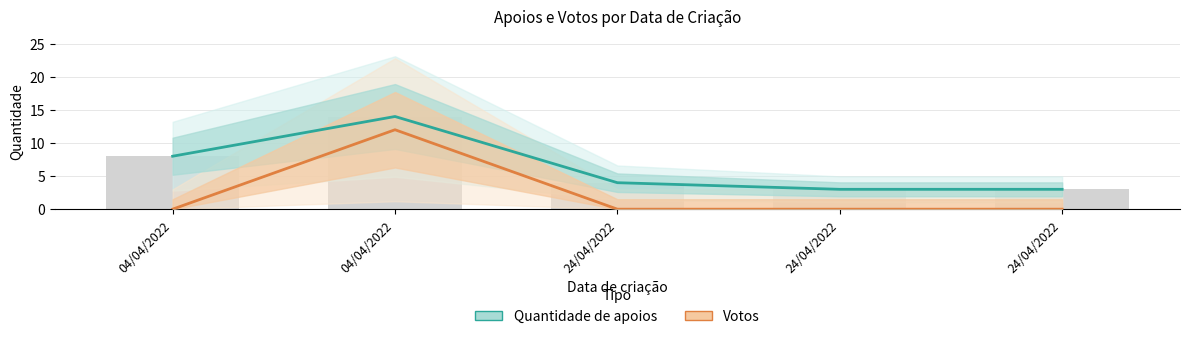

List the series in order of their overall mean, lowest first.

Votos, Quantidade de apoios